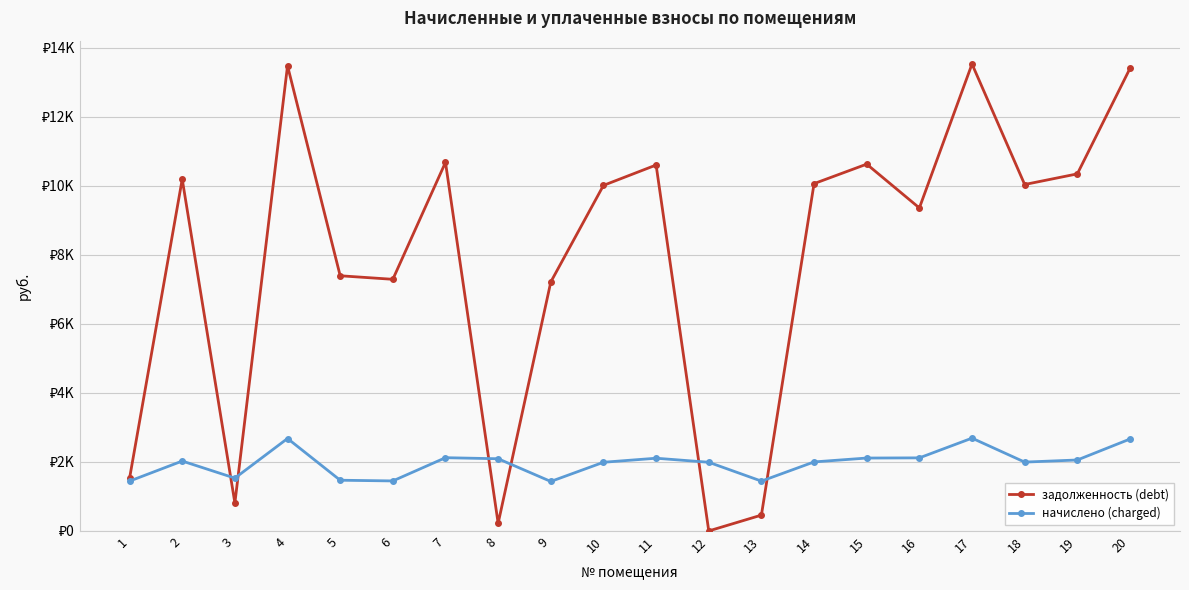

Is the value of задолженность (debt) at 6 greater than the value of начислено (charged) at 8?

Yes